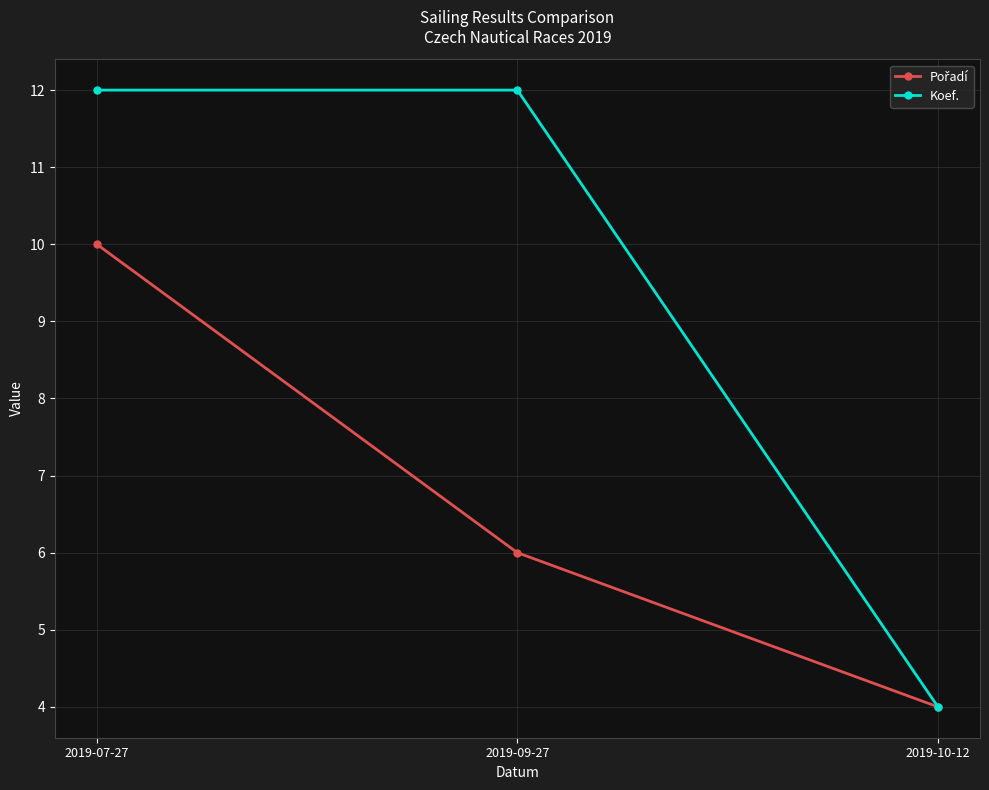

What is the greatest value displayed?

12